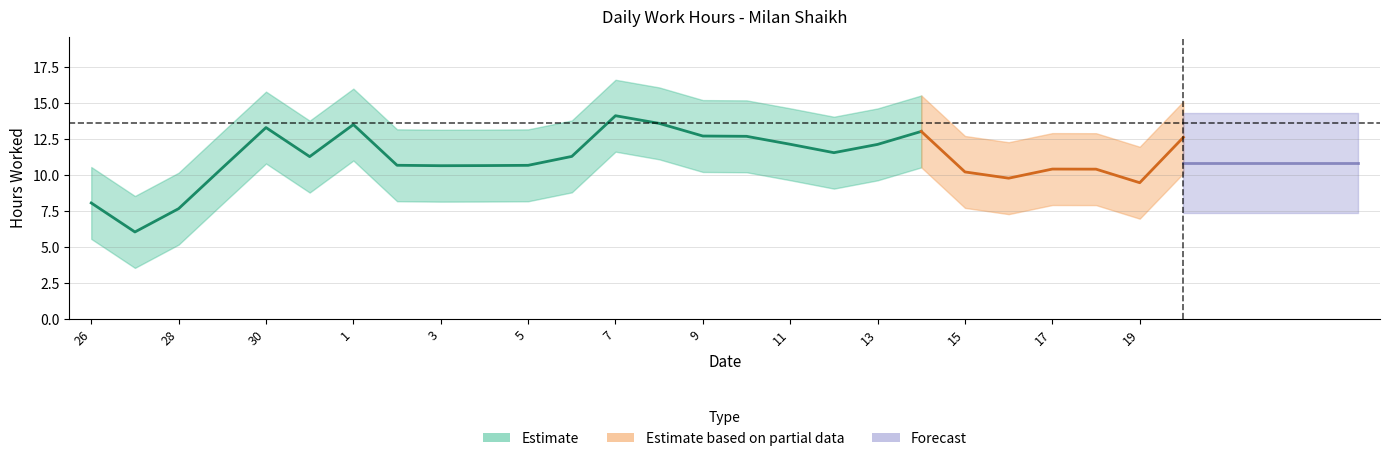

How many categories are shown in the chart?

26